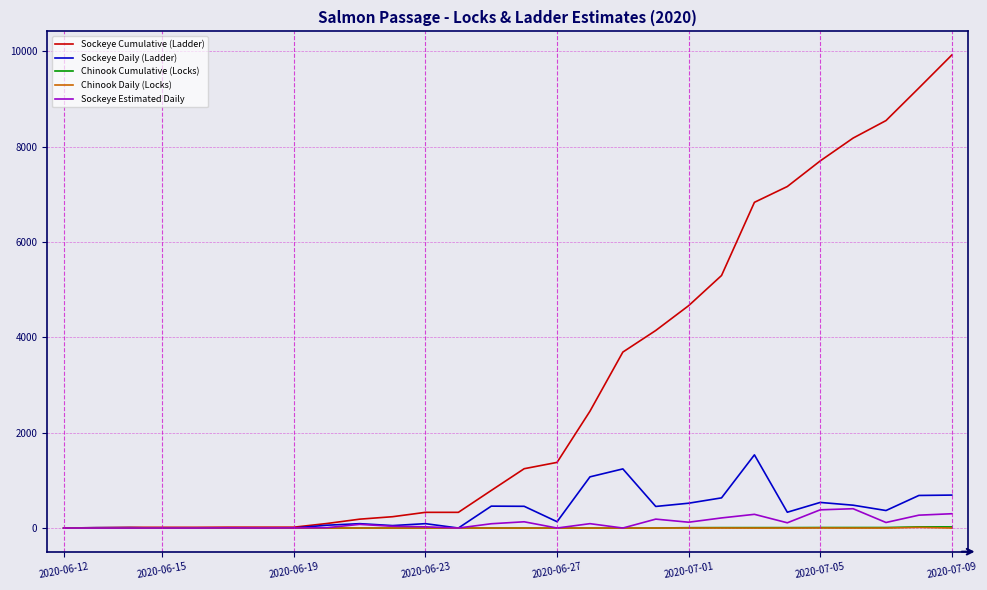

What is the difference between the maximum and second lowest values in the Sockeye Daily (Ladder) series?

1535.5